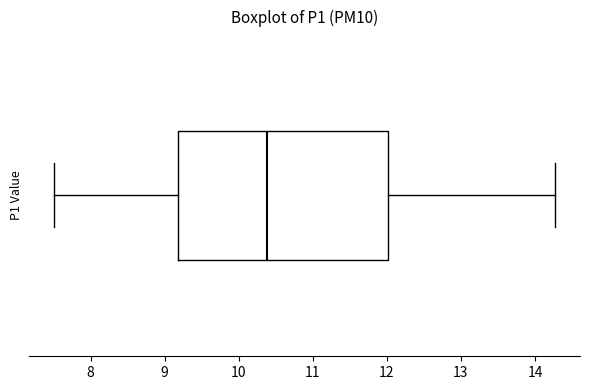

Where does the median line of the box sit on the x-axis? The values are not printed on the chart, so give them approximately, as read against the axis.

10.4